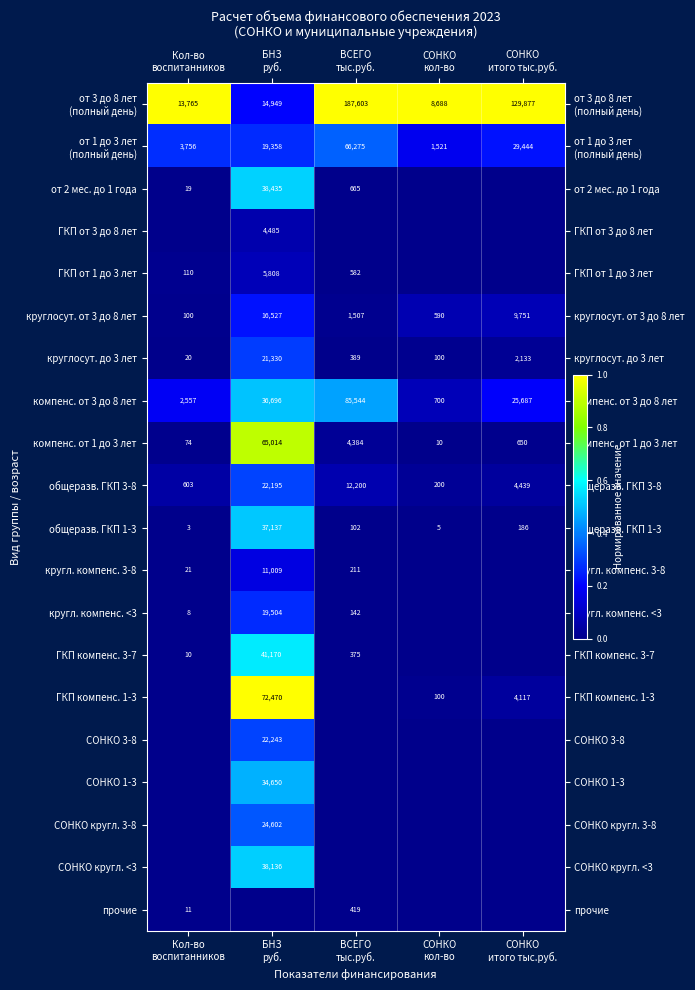

What is the difference between the maximum and minimum values in the общеразв. ГКП 1-3 series?

37134